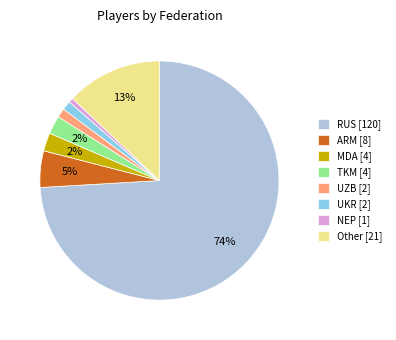

True or false: UZB accounts for 1% of the total.

True